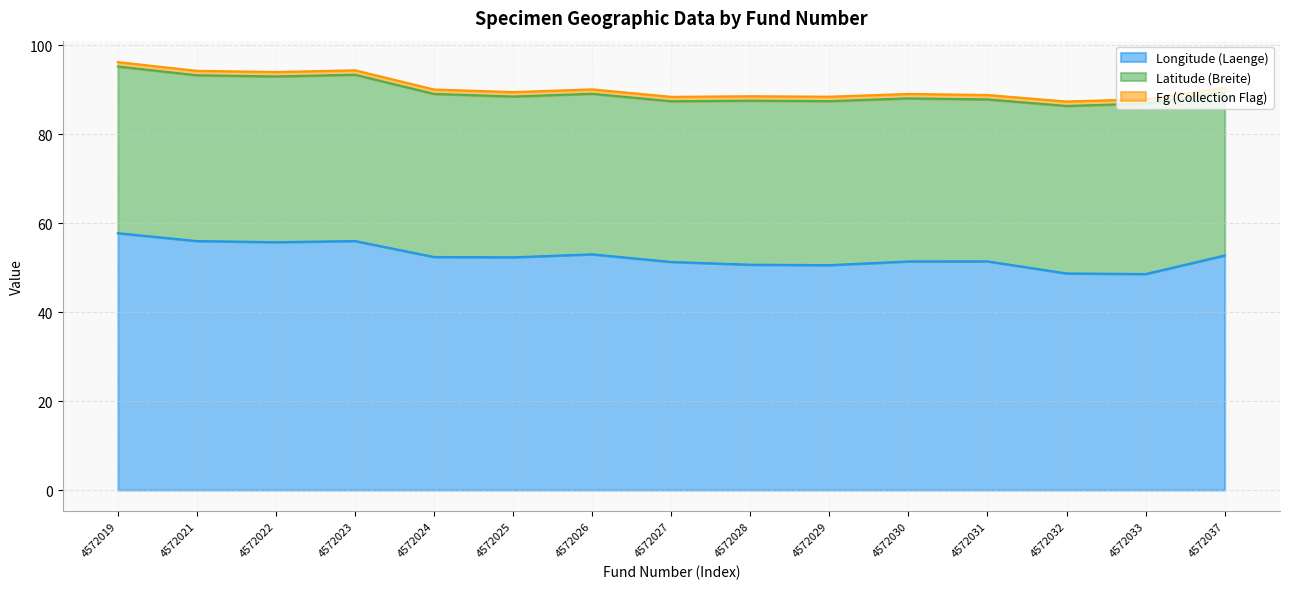

What are all the series names shown in the legend?

Longitude (Laenge), Latitude (Breite), Fg (Collection Flag)